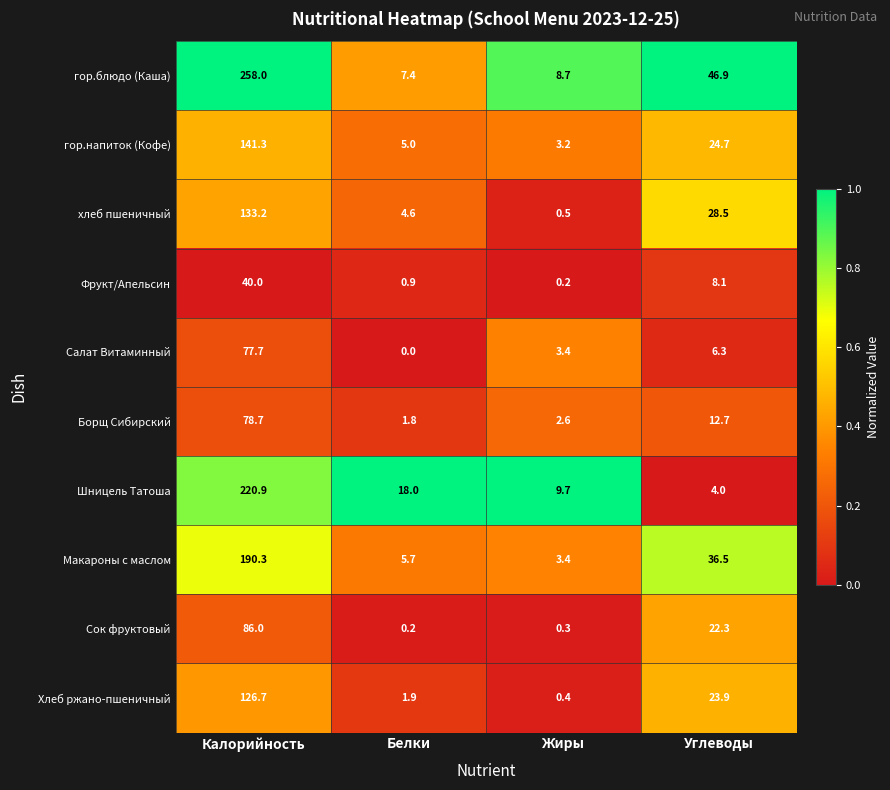

Rank the series at Белки from lowest to highest value.

Салат Витаминный, Сок фруктовый, Фрукт/Апельсин, Борщ Сибирский, Хлеб ржано-пшеничный, хлеб пшеничный, гор.напиток (Кофе), Макароны с маслом, гор.блюдо (Каша), Шницель Татоша